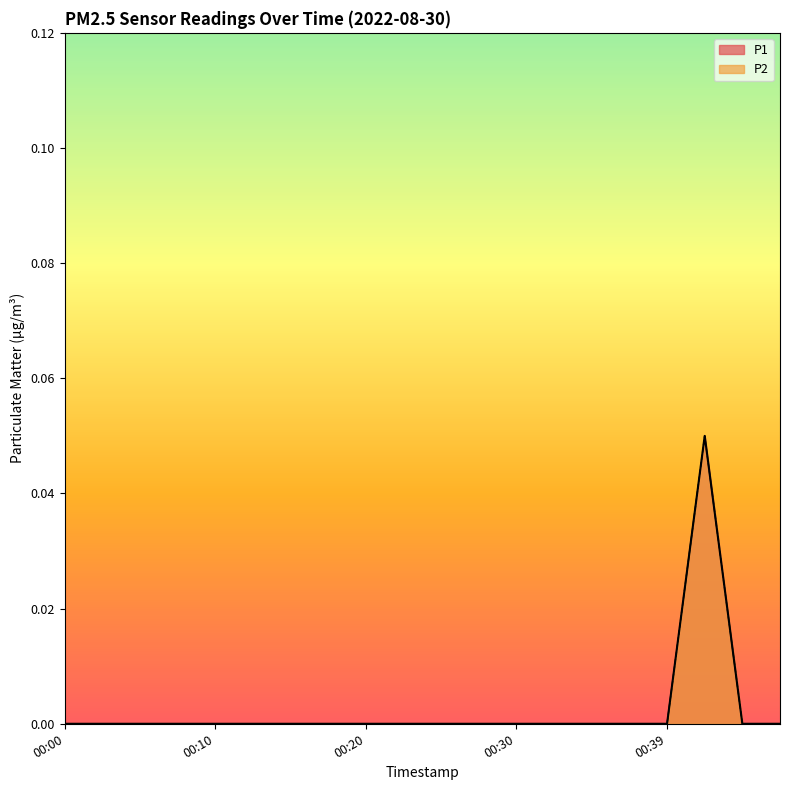

At how many categories does at least one series exceed 0?

1